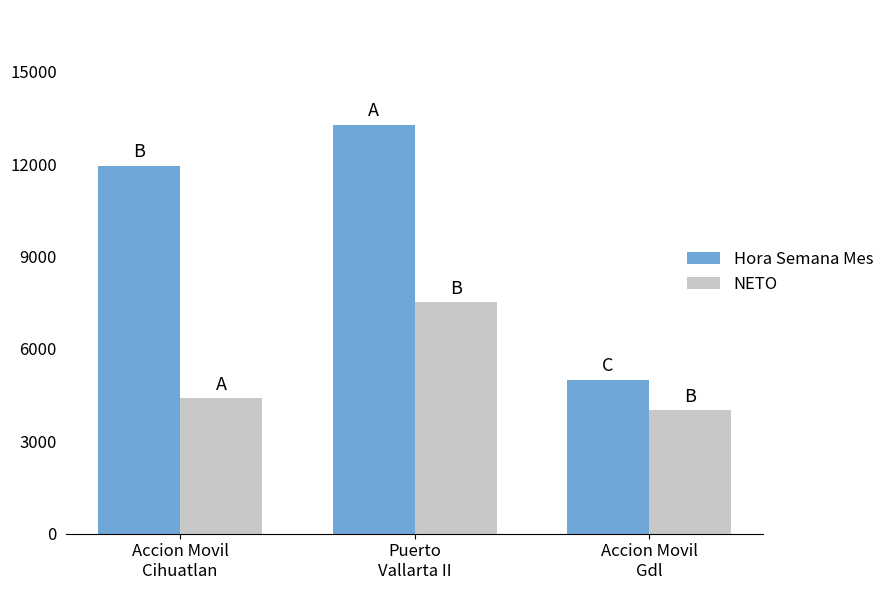

Where does the Hora Semana Mes series first go above 11945?

Accion Movil
Cihuatlan